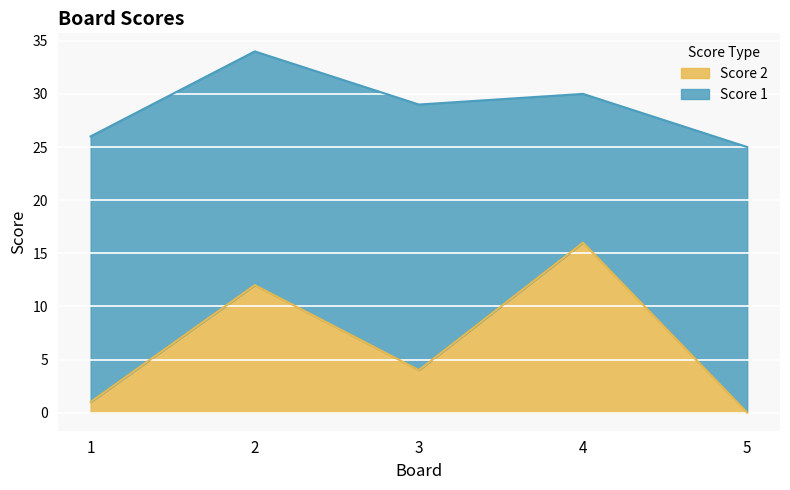

Rank the categories by value from highest to lowest.

4, 2, 3, 1, 5